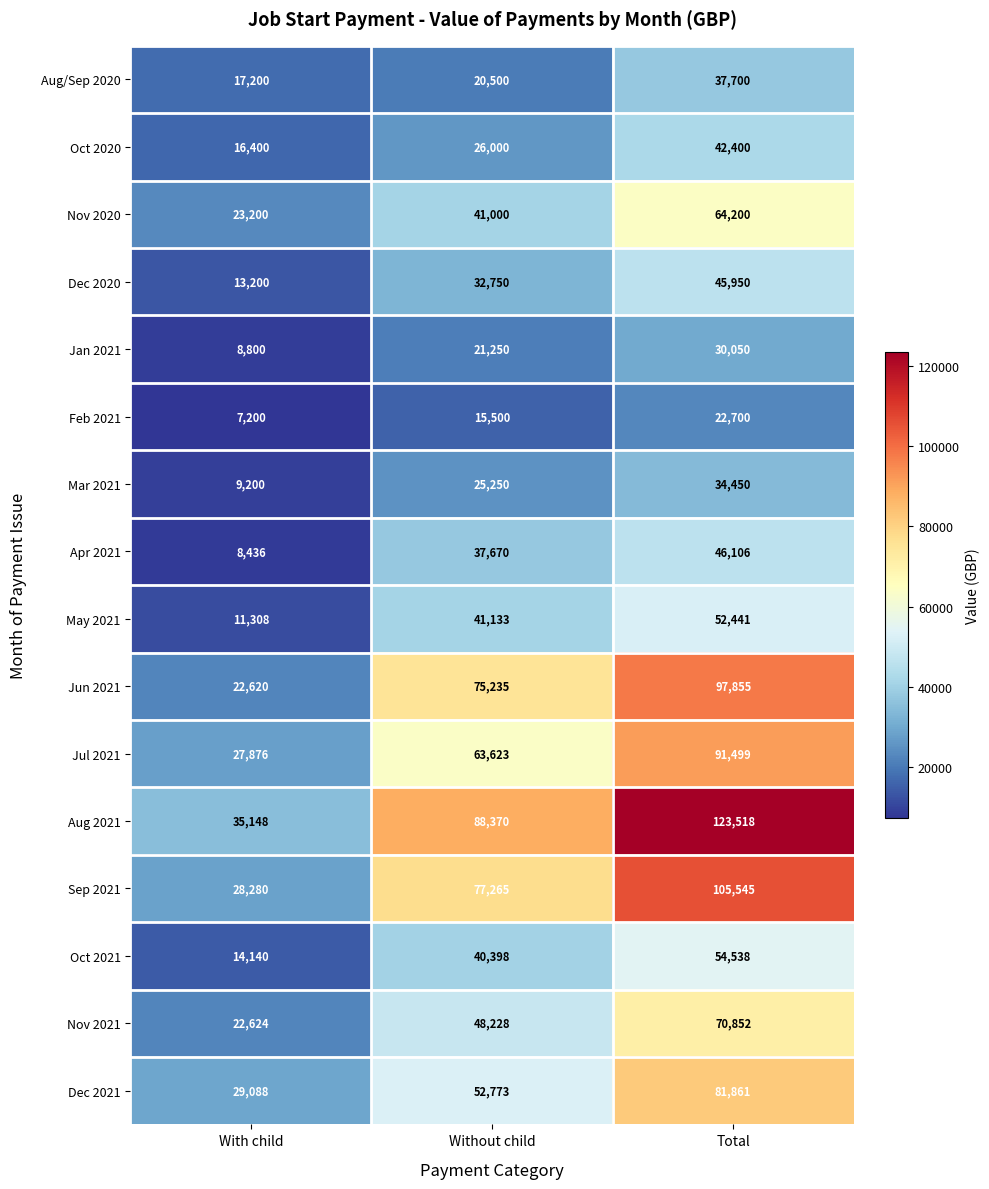

Which category has the highest value in the Aug/Sep 2020 series?

Total